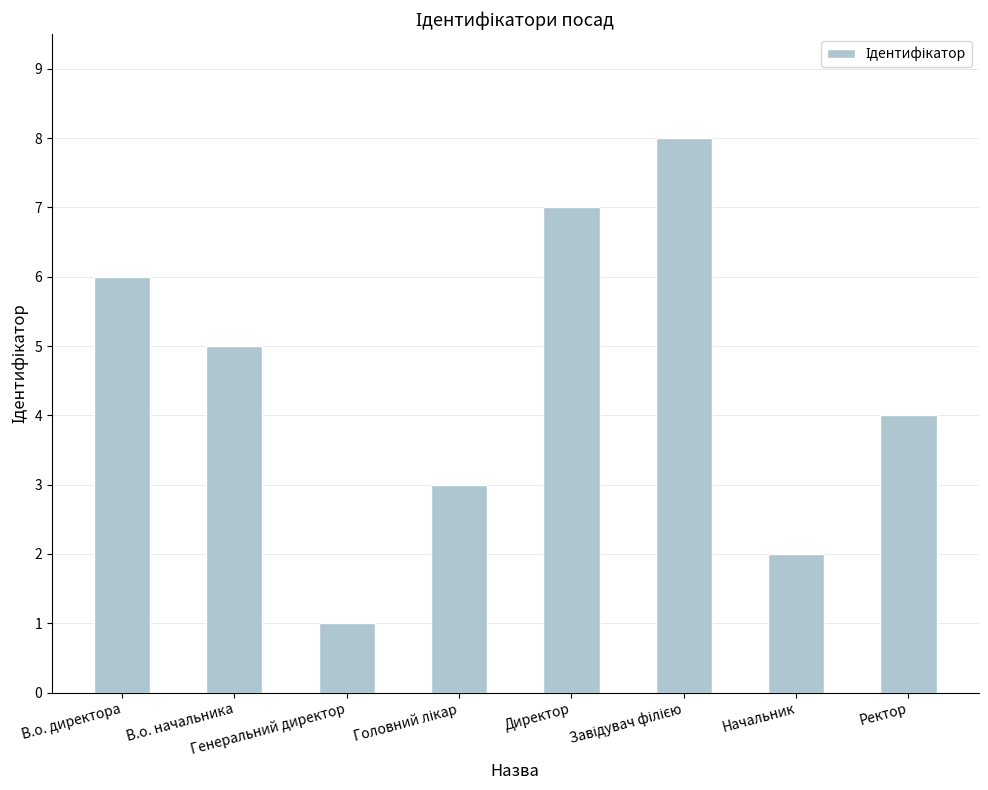

How many bars are there in total?

8